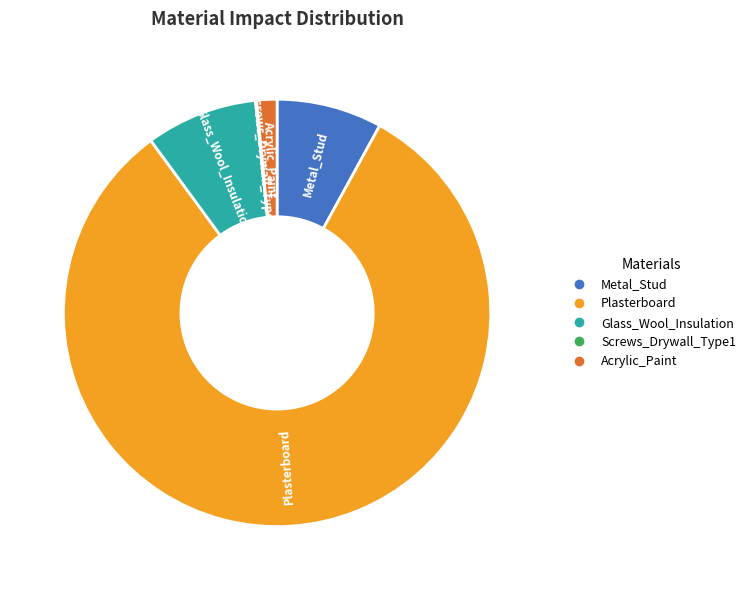

Is there a majority slice in this chart?

Yes